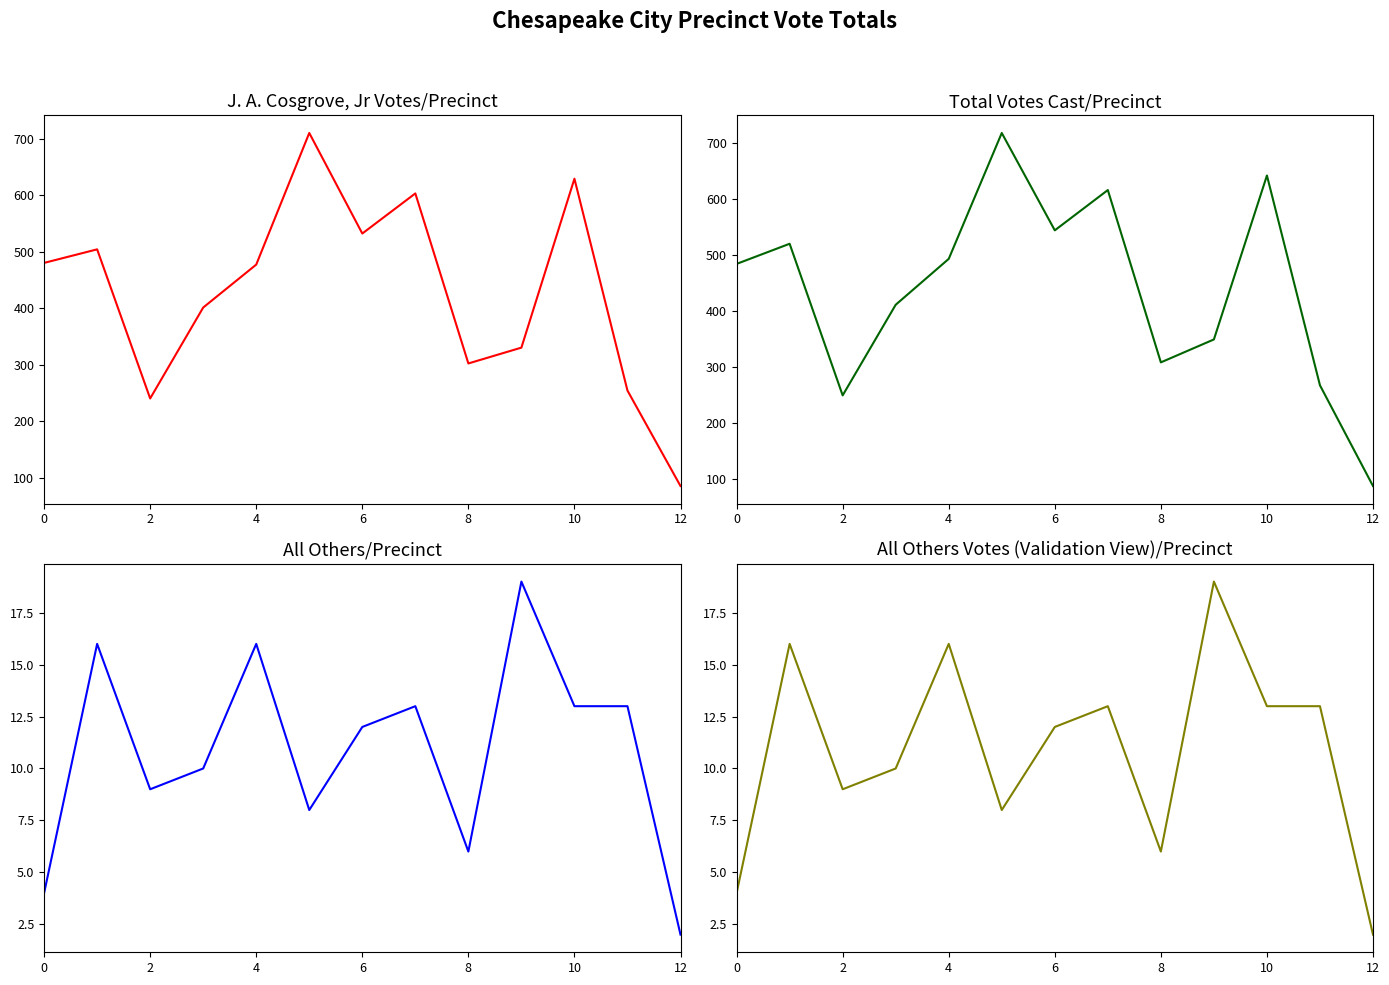

Reading left to right, what are all the values shown in this chart?

J. A. Cosgrove, Jr: 480	504	240	401	477	710	532	603	302	330	629	254	85
Total Votes Cast: 484	520	249	411	493	718	544	616	308	349	642	267	87
All Others: 4	16	9	10	16	8	12	13	6	19	13	13	2
All Others (validation): 4	16	9	10	16	8	12	13	6	19	13	13	2